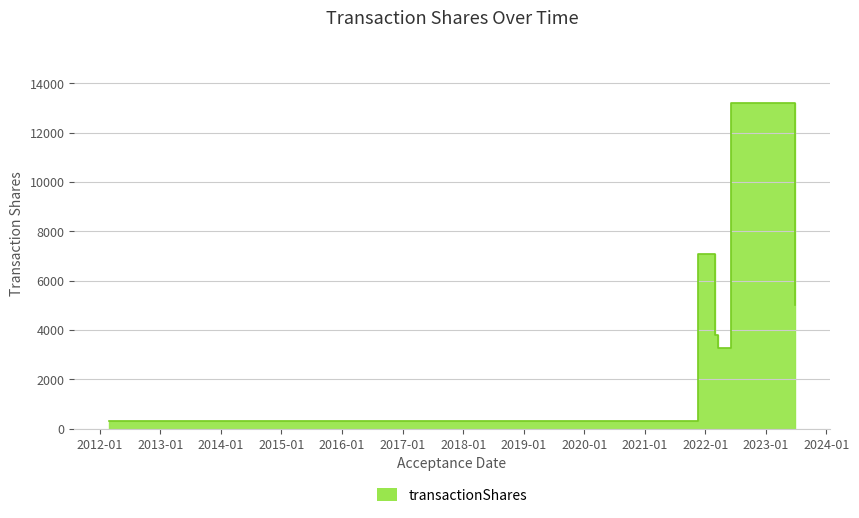

What is the sum of the values at 2022-06-06 15:05:34 and 2023-06-26 18:19:10?

18237